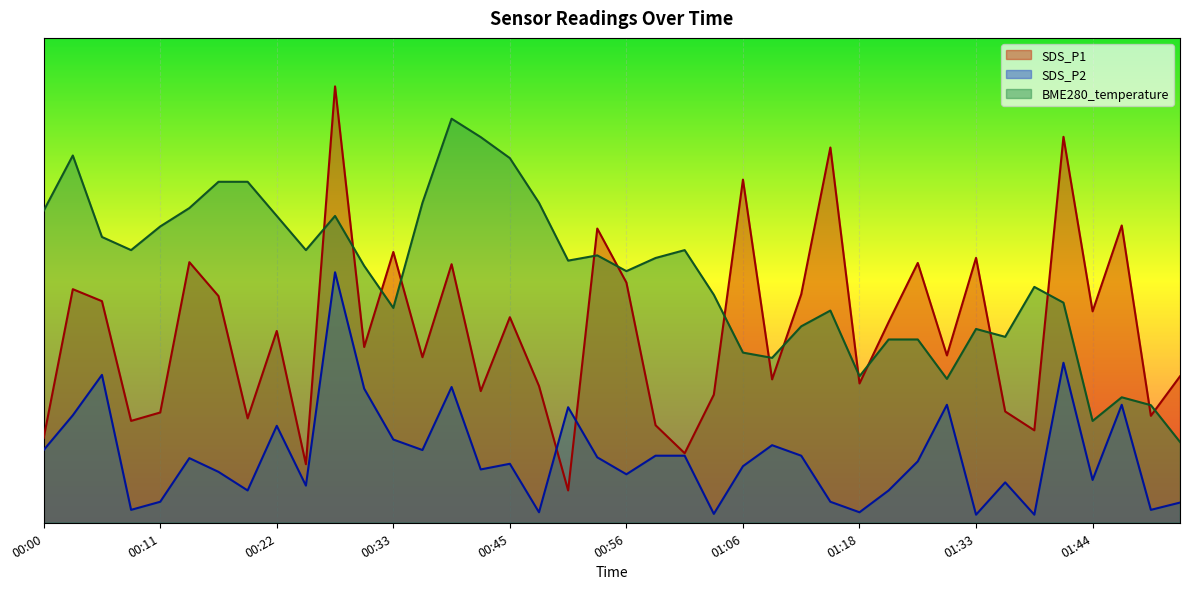

List the series in order of their peak value, highest first.

SDS_P1, BME280_temperature, SDS_P2